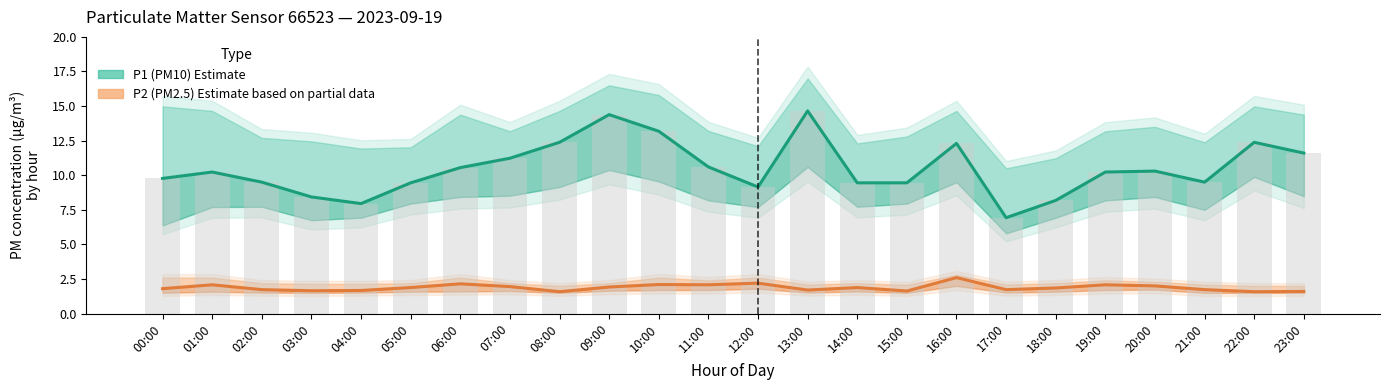

Between 23:00 and 12:00, which is larger?

23:00